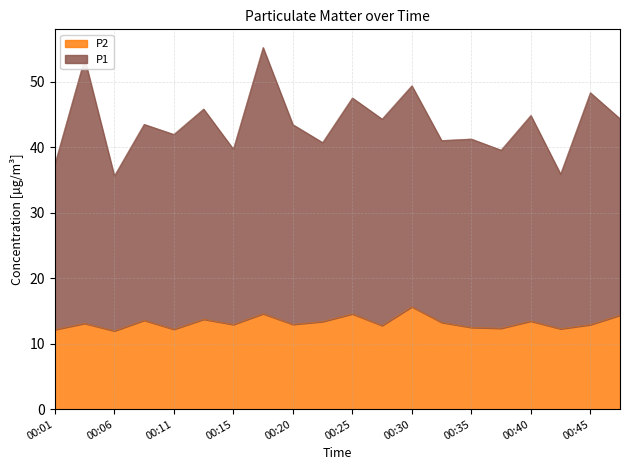

Read the P2 value at 00:23.

13.4